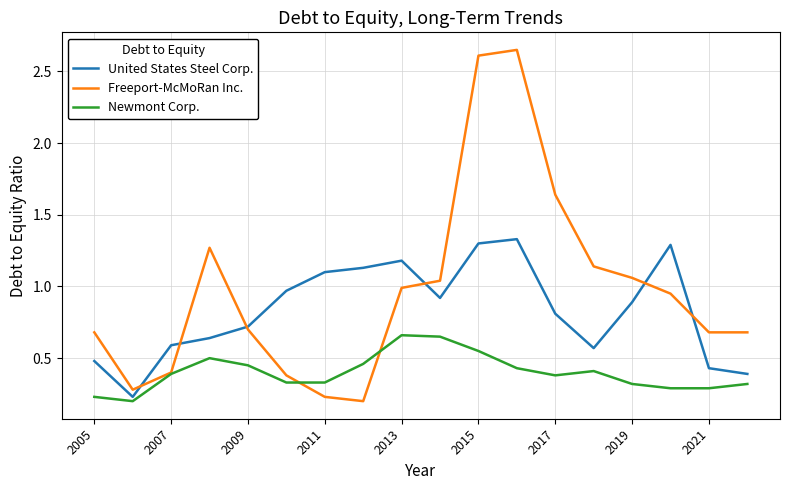

Which series has the largest range (max minus min)?

Freeport-McMoRan Inc.